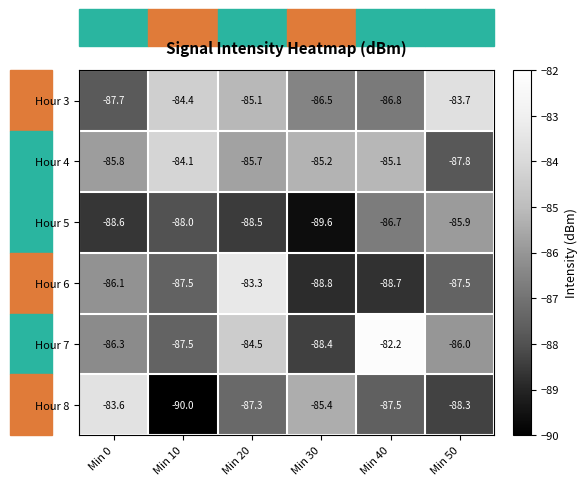

What is the difference between the second highest and minimum values in the Hour 8 series?

4.6